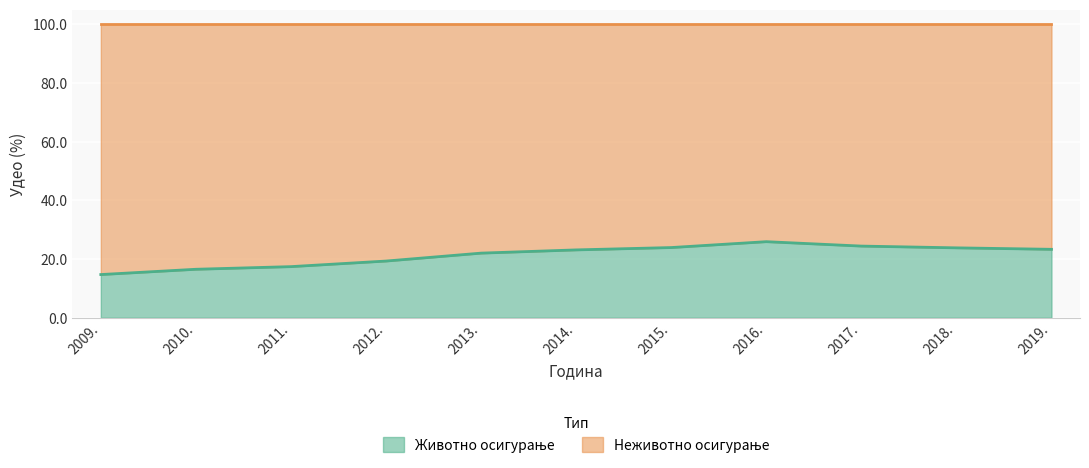

At which category does the chart reach its peak across all series?

2016.